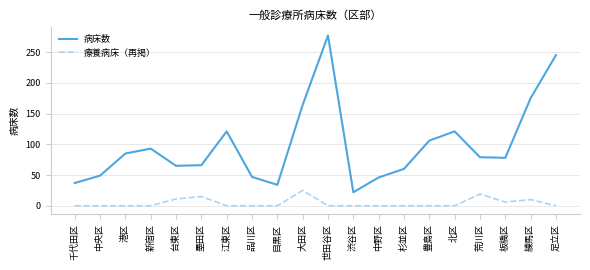

Which series has the widest spread of values?

病床数